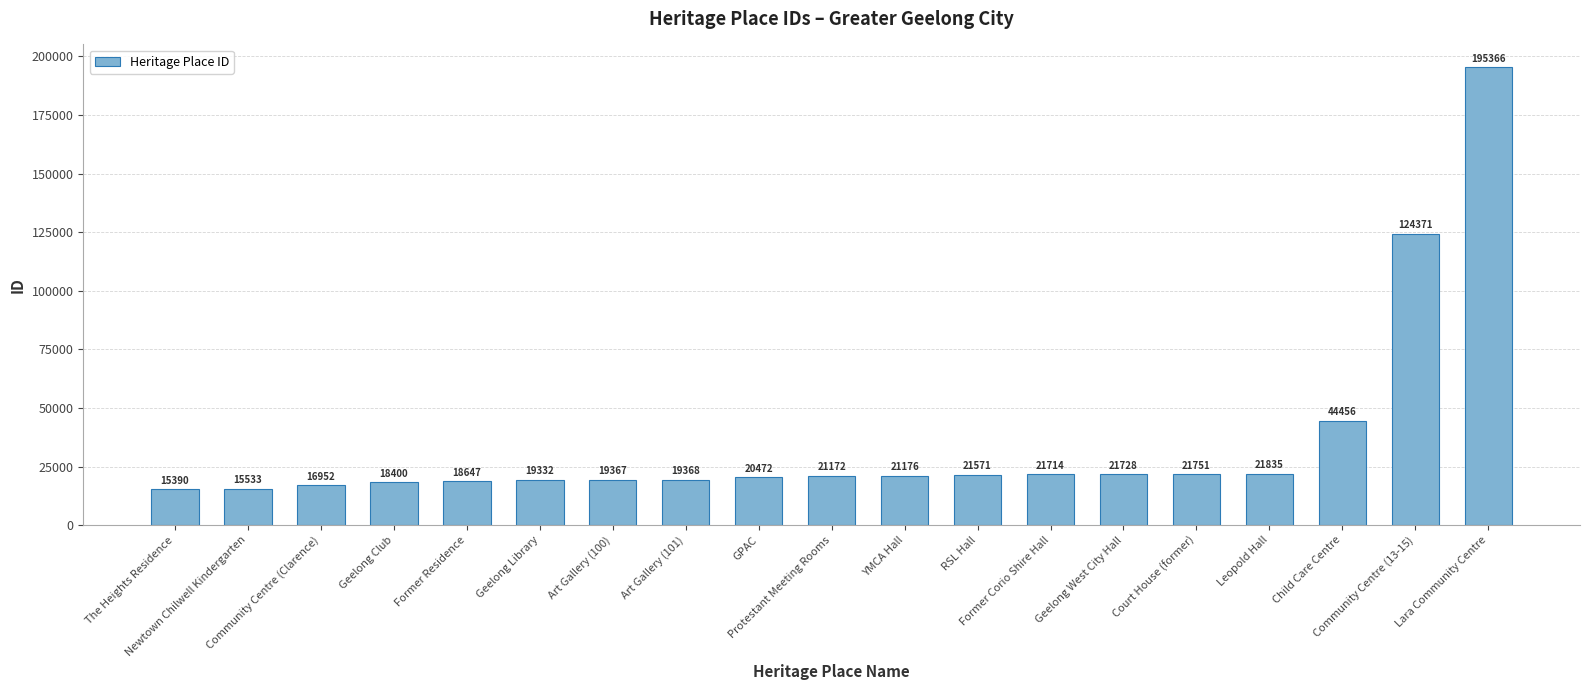

What is the minimum value shown in the chart?

15390